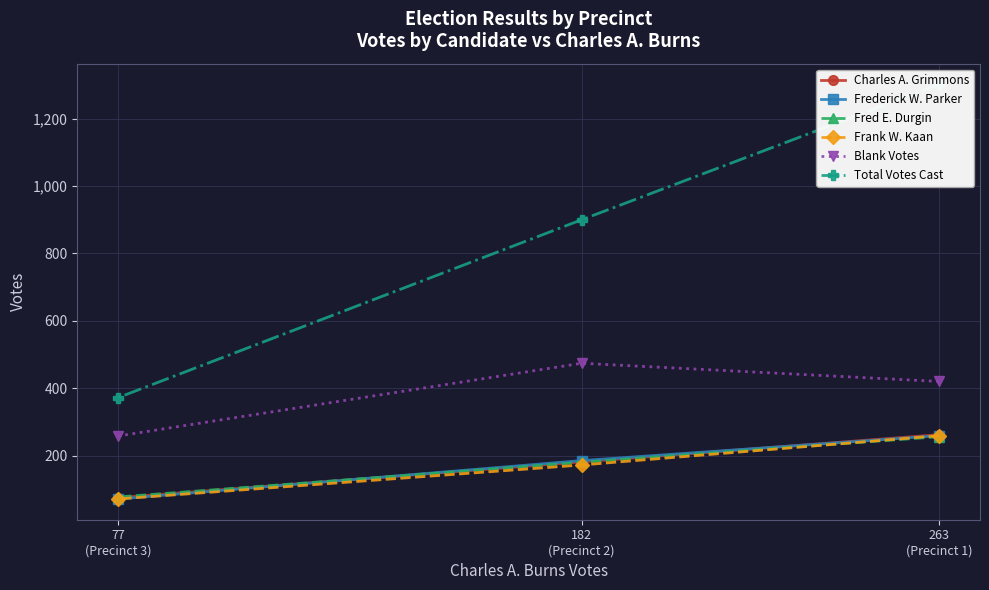

What is the total value across all series at 77
(Precinct 3)?

924